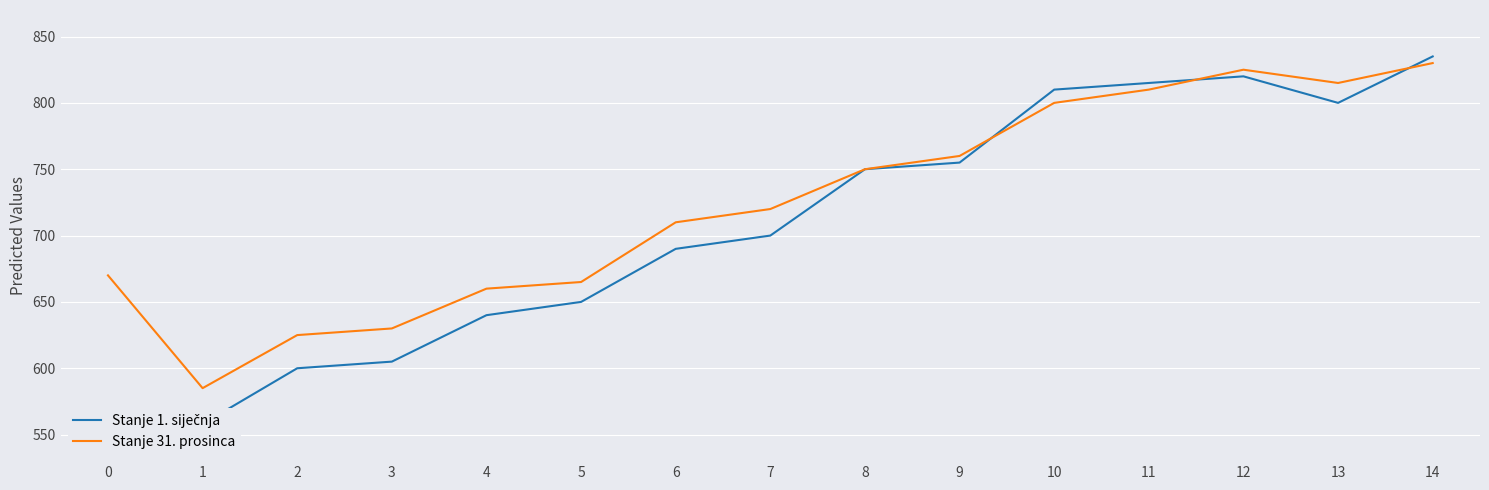

Between which two adjacent categories do Stanje 1. siječnja and Stanje 31. prosinca first intersect?

9 and 10